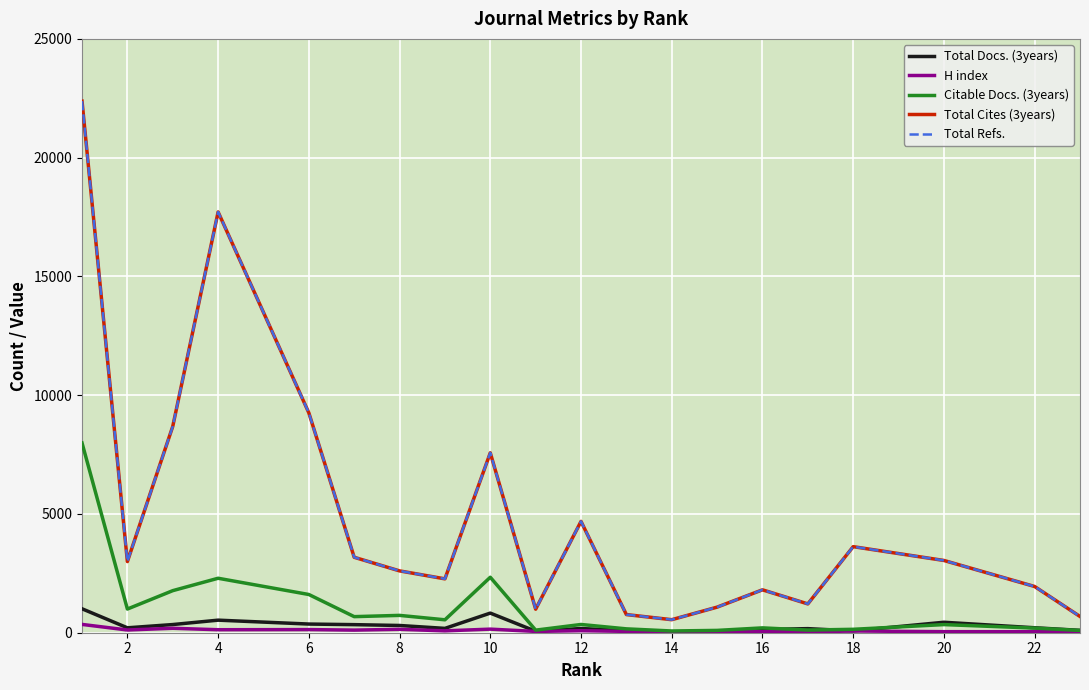

At how many categories does at least one series exceed 20419?

1